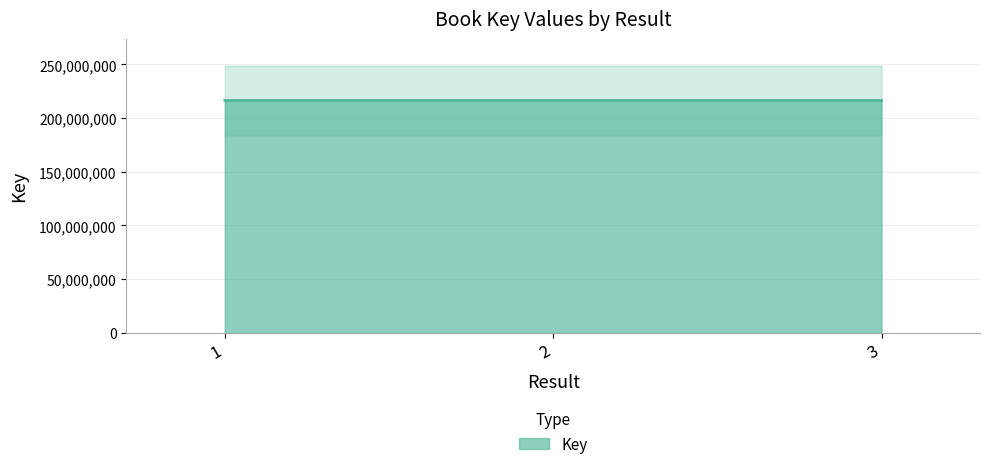

What is the sum of all values?

649063811